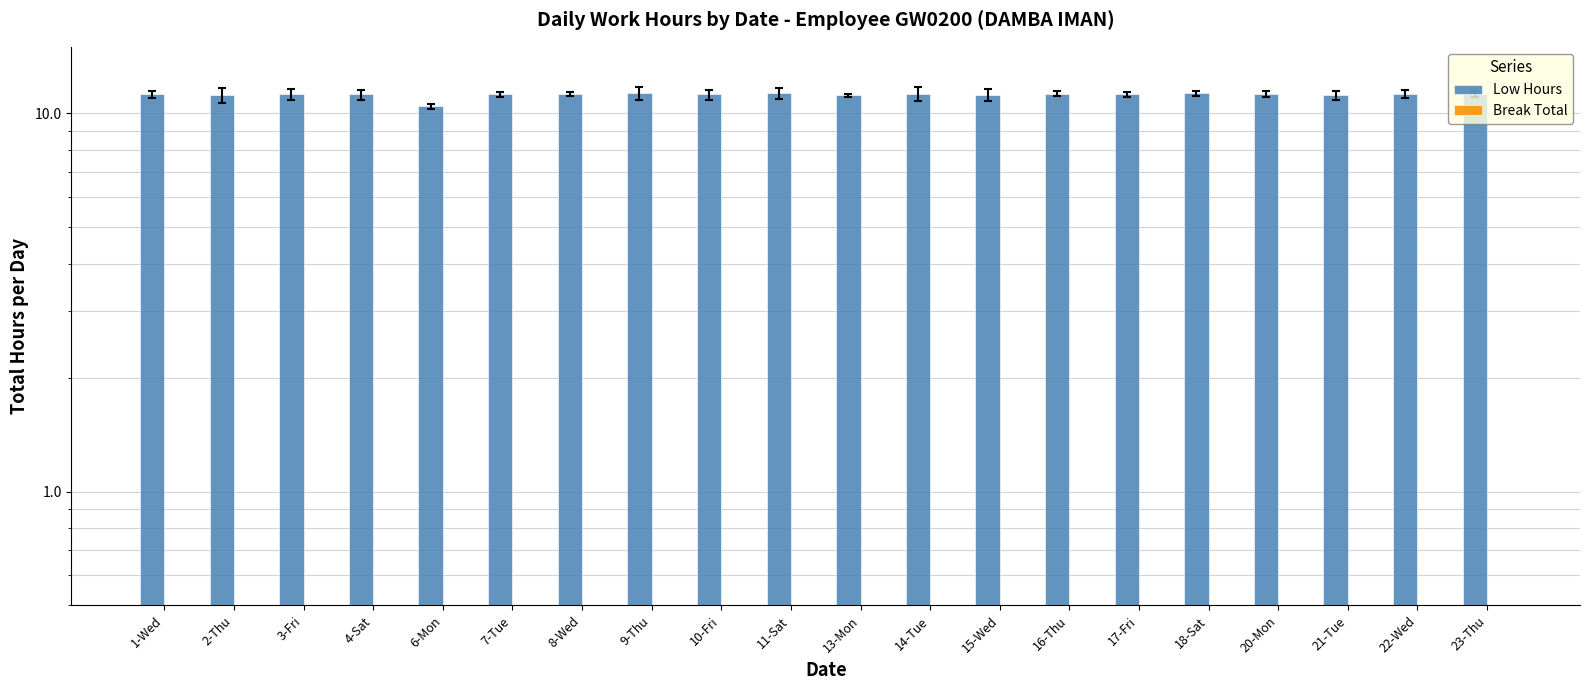

What are all the series names shown in the legend?

Low Hours, Break Total